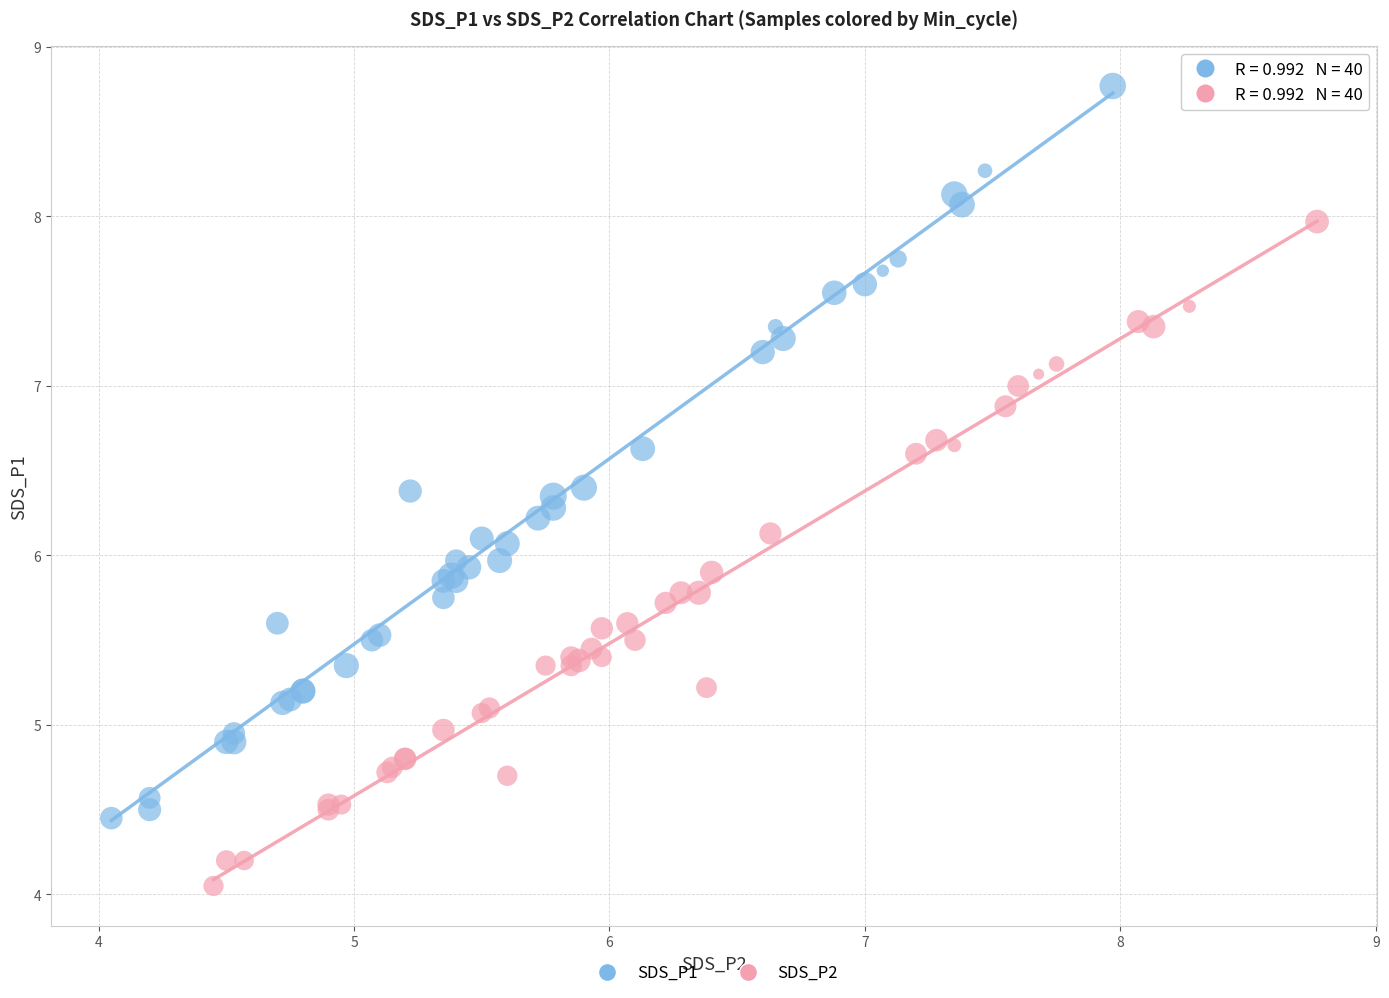

Which series contains the highest Y value?

SDS_P1